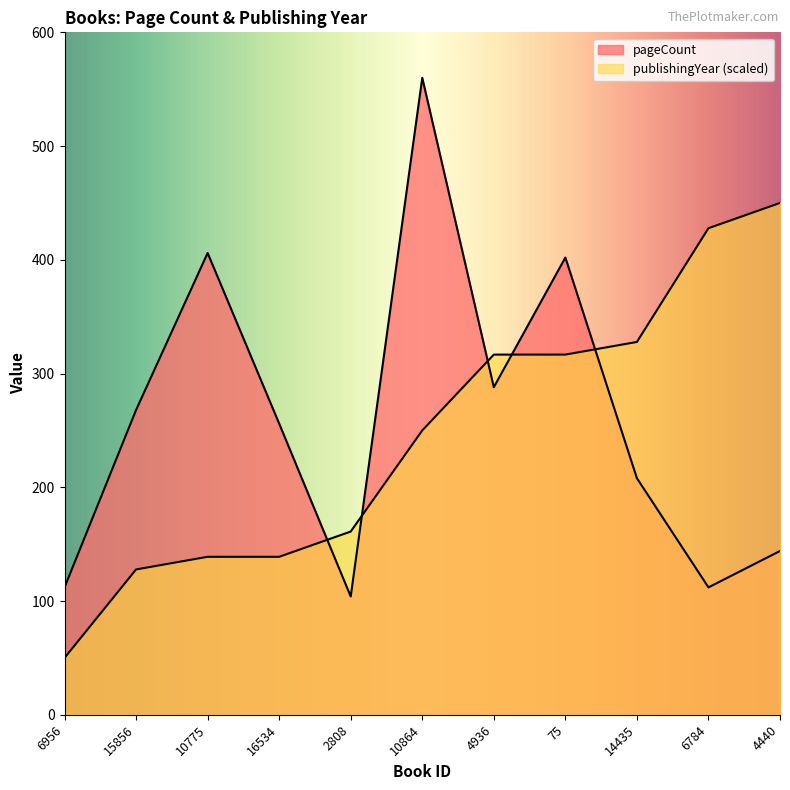

What is the total value across all series at 4440?

594.0